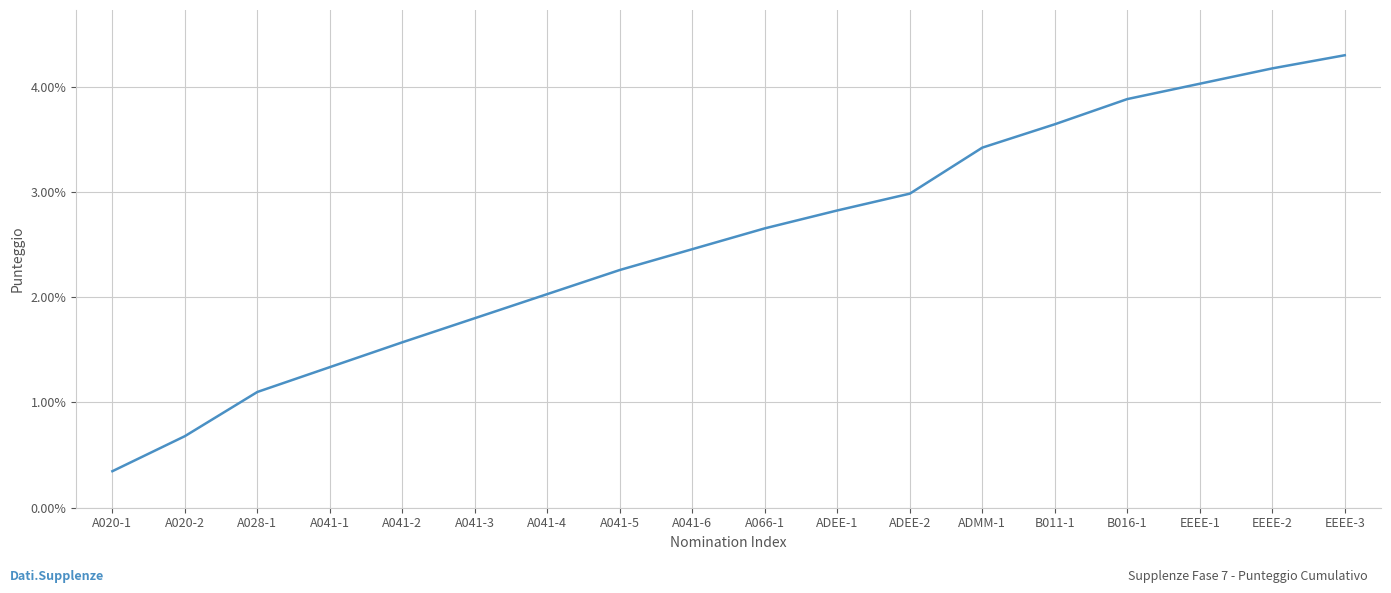

What position from the left is ADMM-1?

13